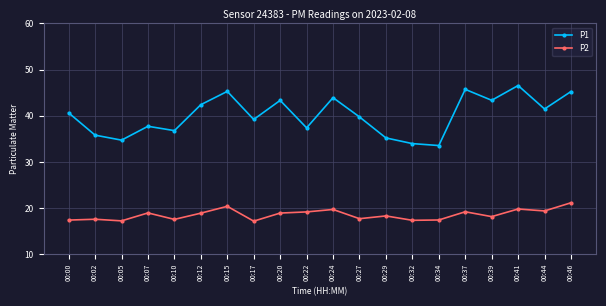

The value of P2 at 00:22 is 29.9. True or false?

False